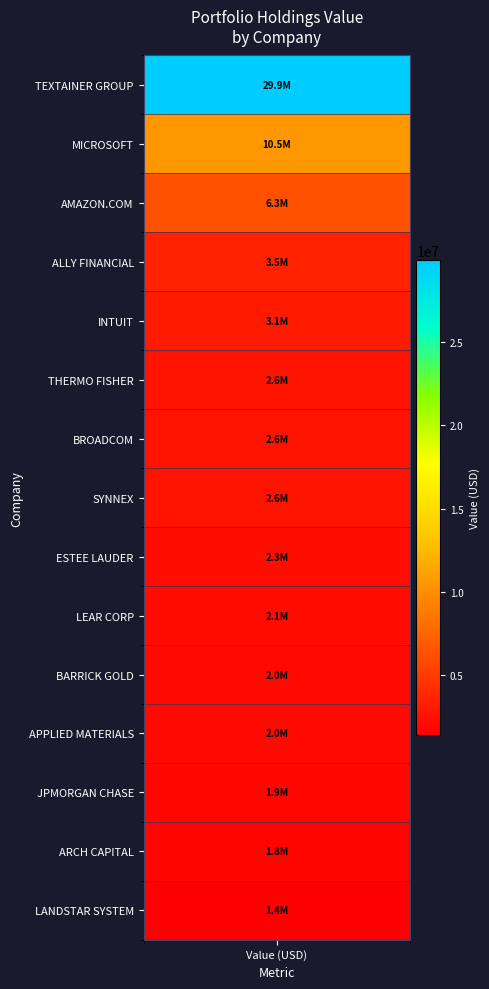

Which label corresponds to the largest value in the chart?

TEXTAINER GROUP